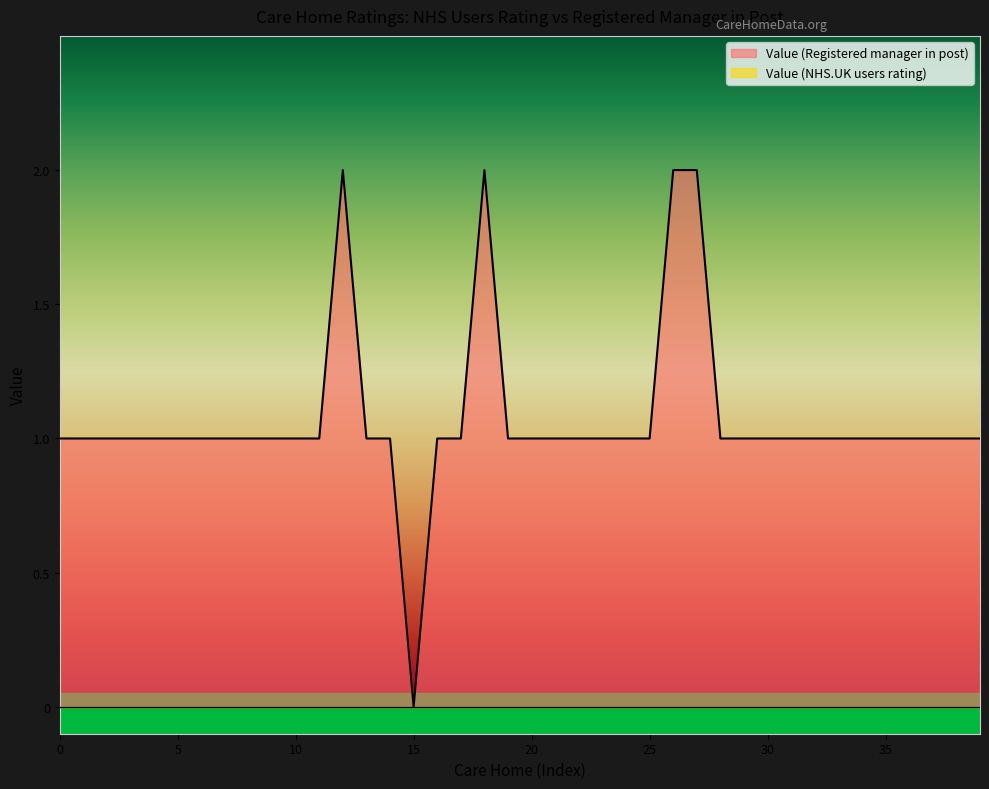

How many points are higher than both their immediate neighbors (excluding endpoints)?

2